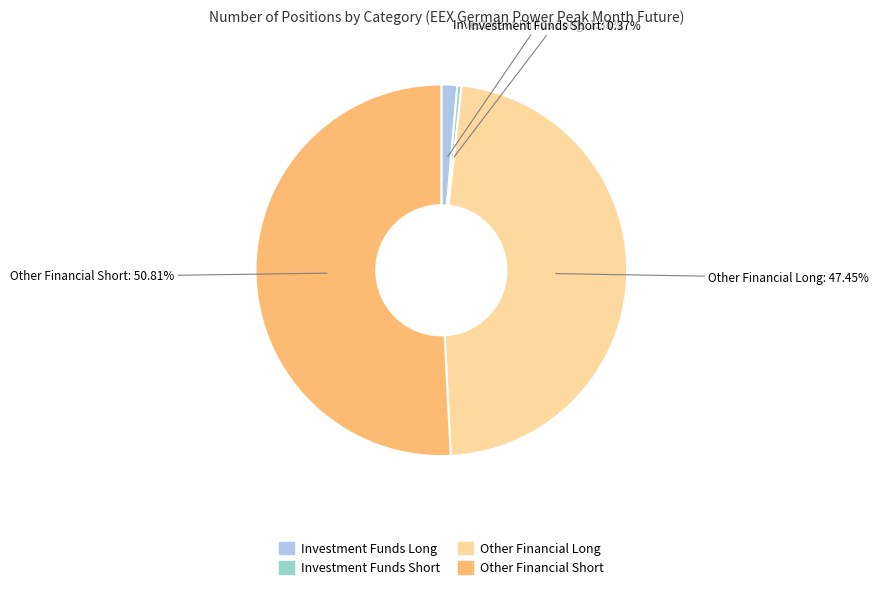

Is it true that Other Financial Long is 47% of the pie?

True